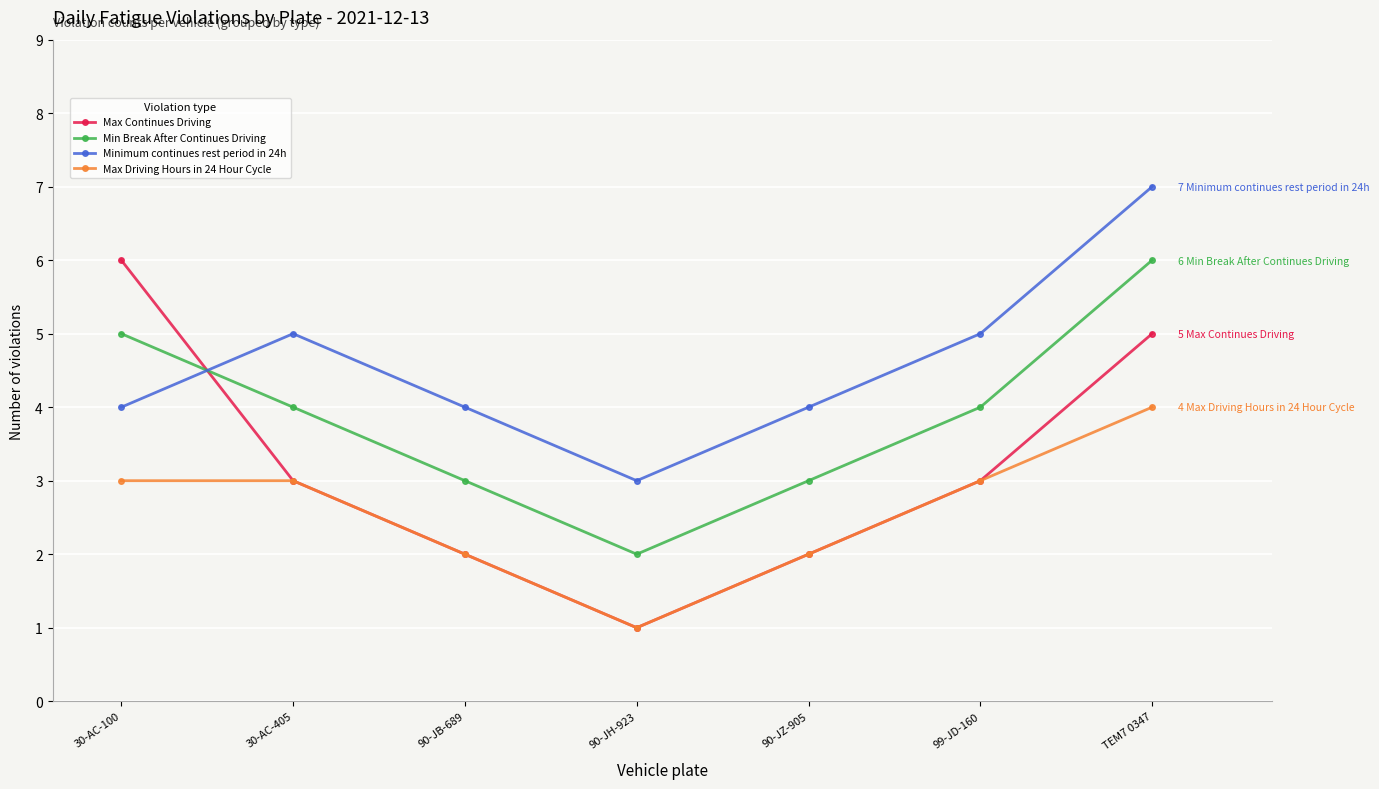

How many lines are shown in the chart?

4